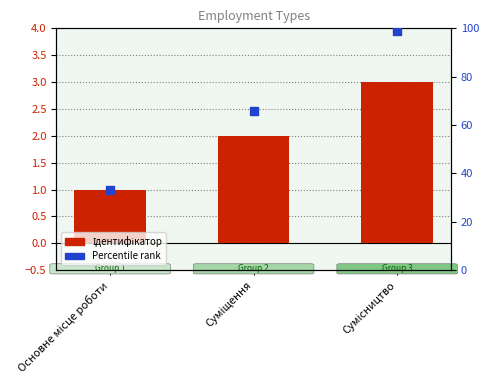

What is the total value across all series at Сумісництво?

102